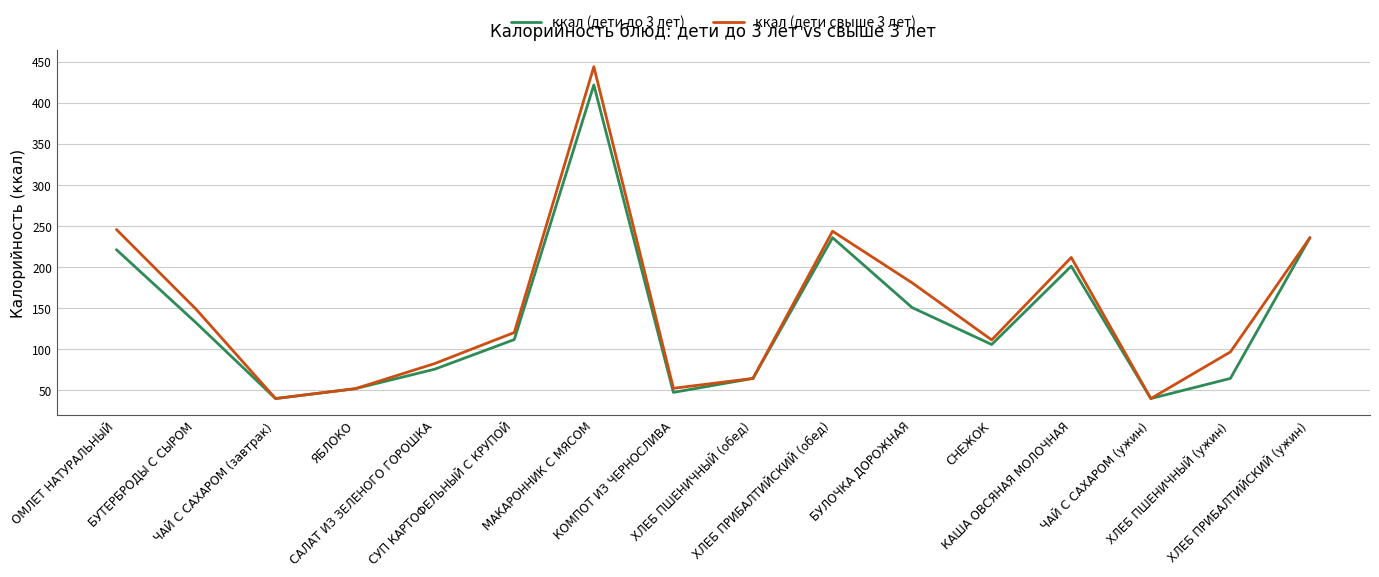

Which series has the largest range (max minus min)?

ккал (дети свыше 3 лет)